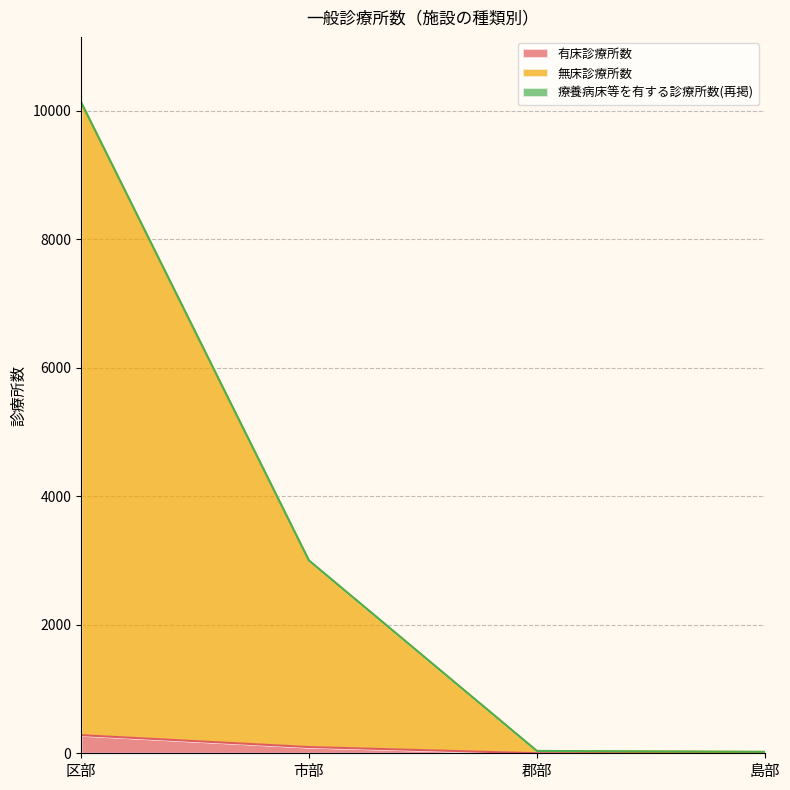

At which category is the sum across all series the highest?

区部